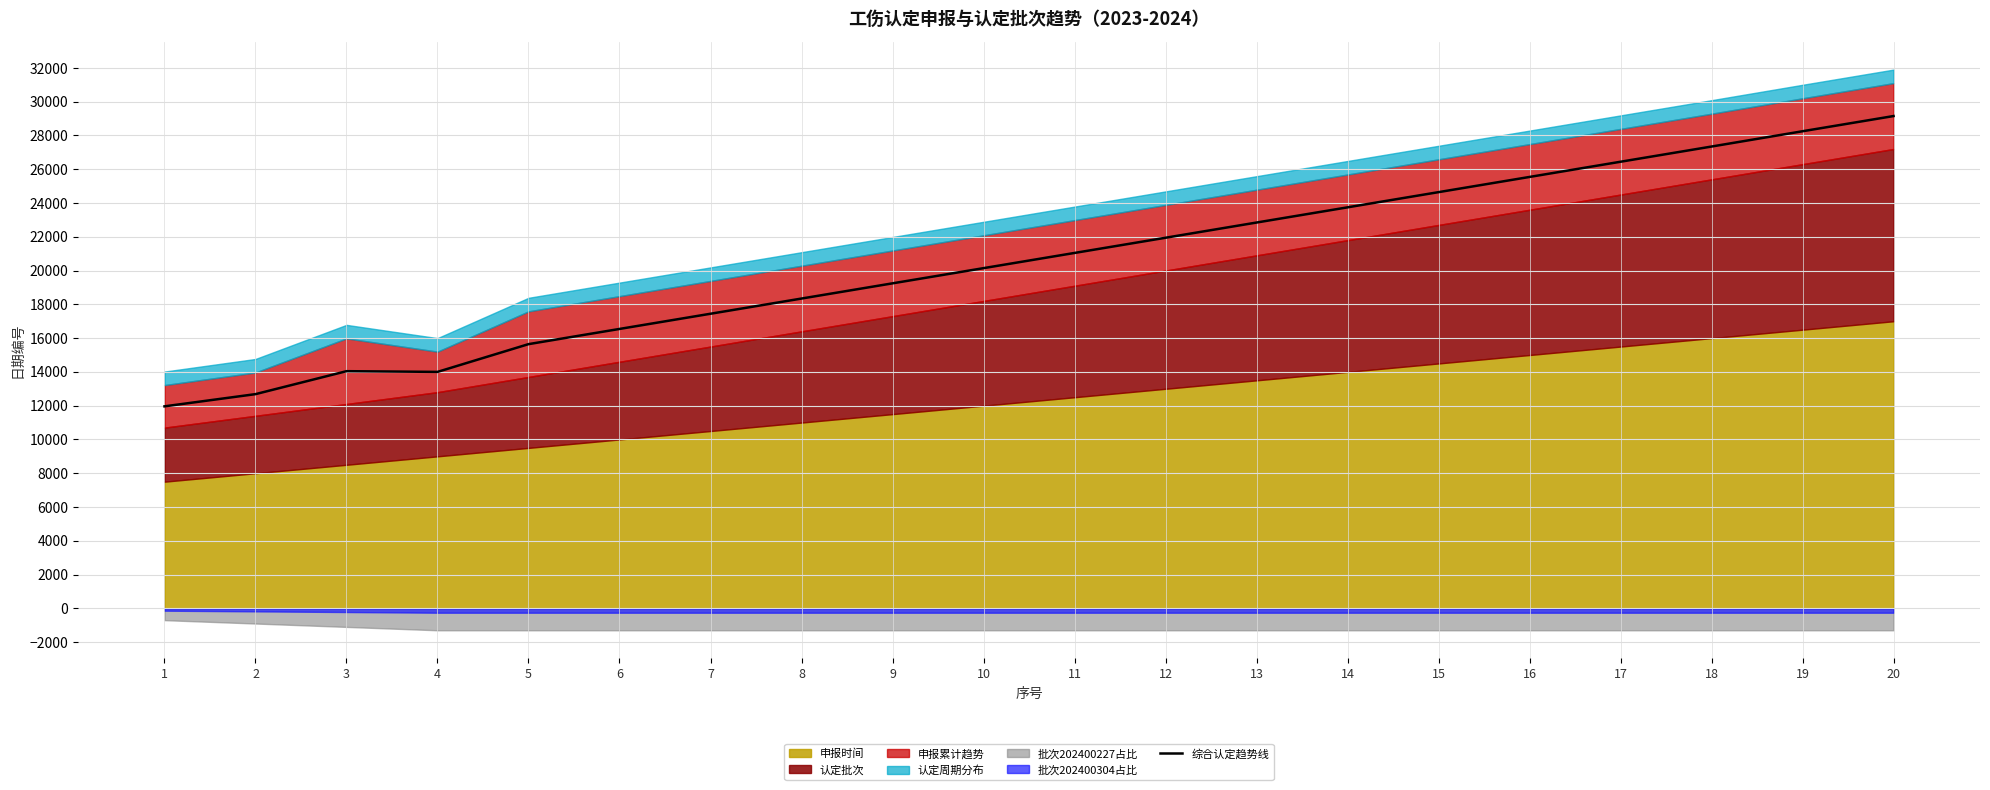

What is the change in value from 13 to 20?

+6306.2